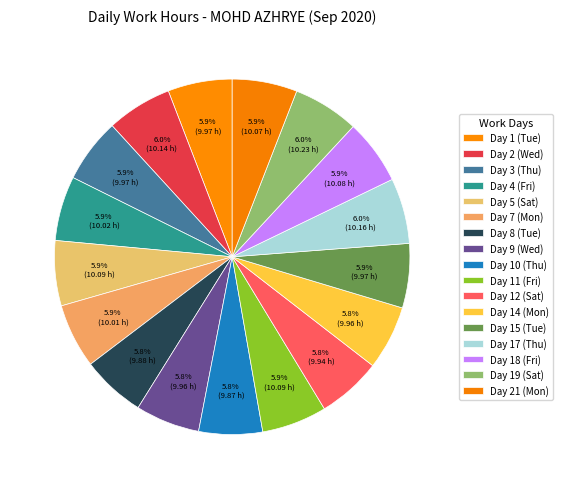

Is there any slice that represents more than half of the pie?

No